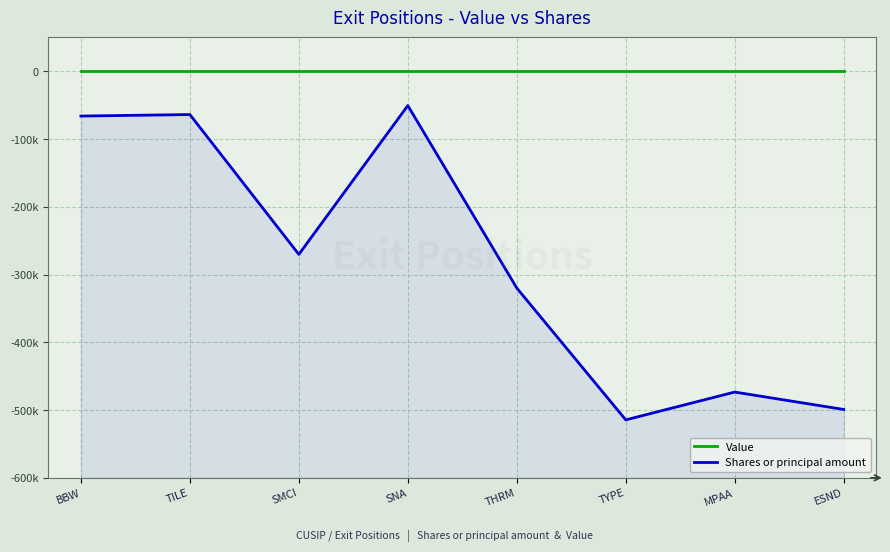

What is the difference between the highest and lowest values at TILE?

63875